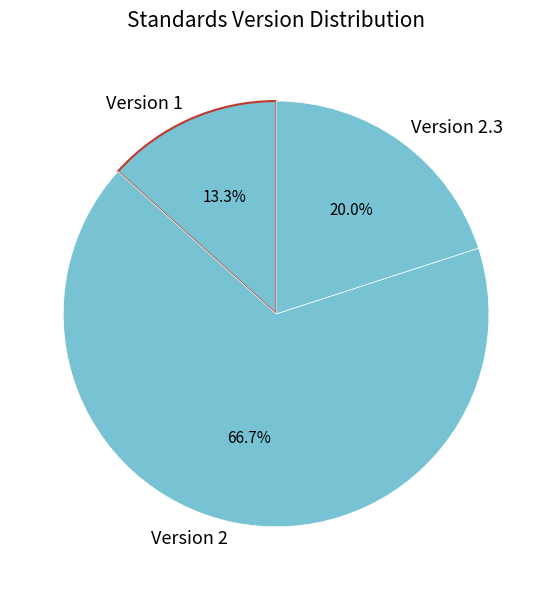

Between Version 2 and Version 2.3, which is larger?

Version 2